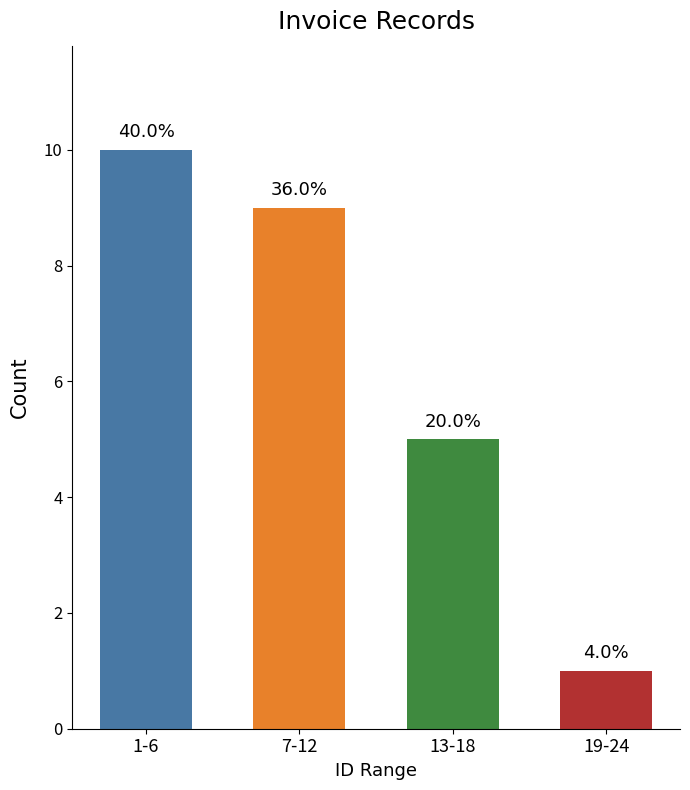

Approximately how many times larger is the value at 13-18 compared to 19-24?

5.0